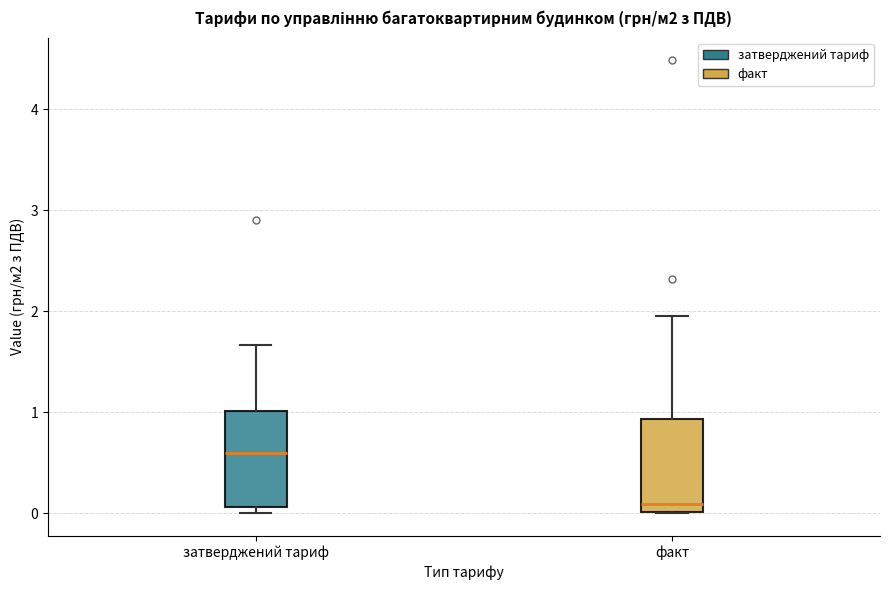

Which box has the lowest median line?

факт